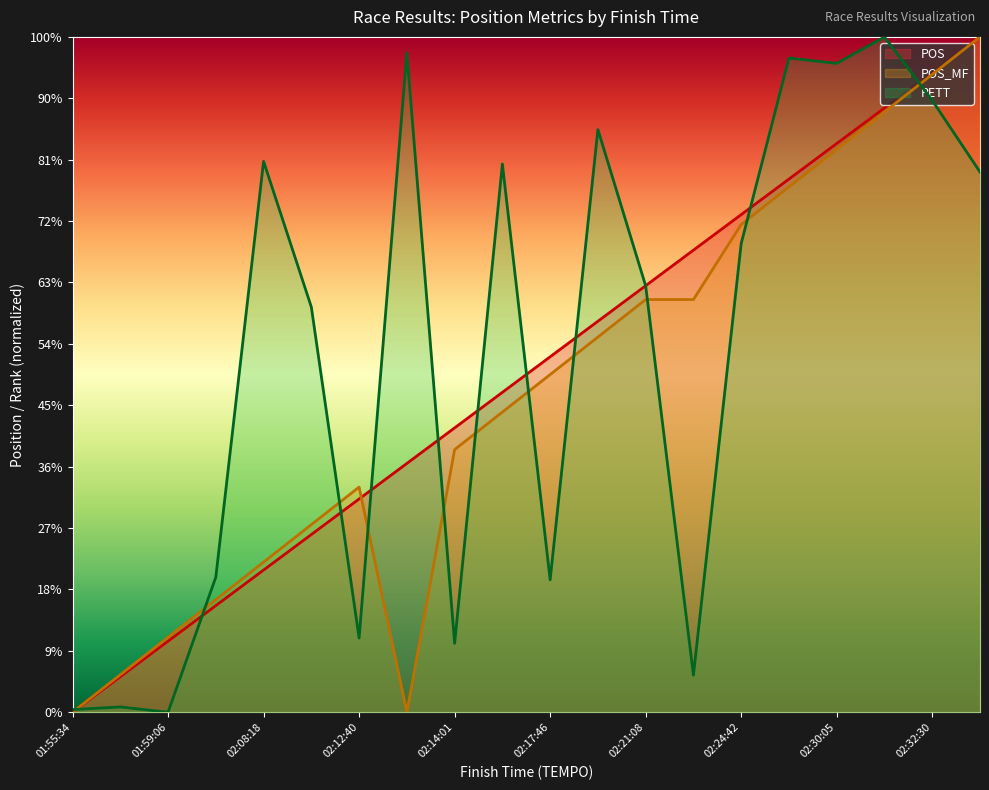

At which label does POS first exceed 11?

02:17:46